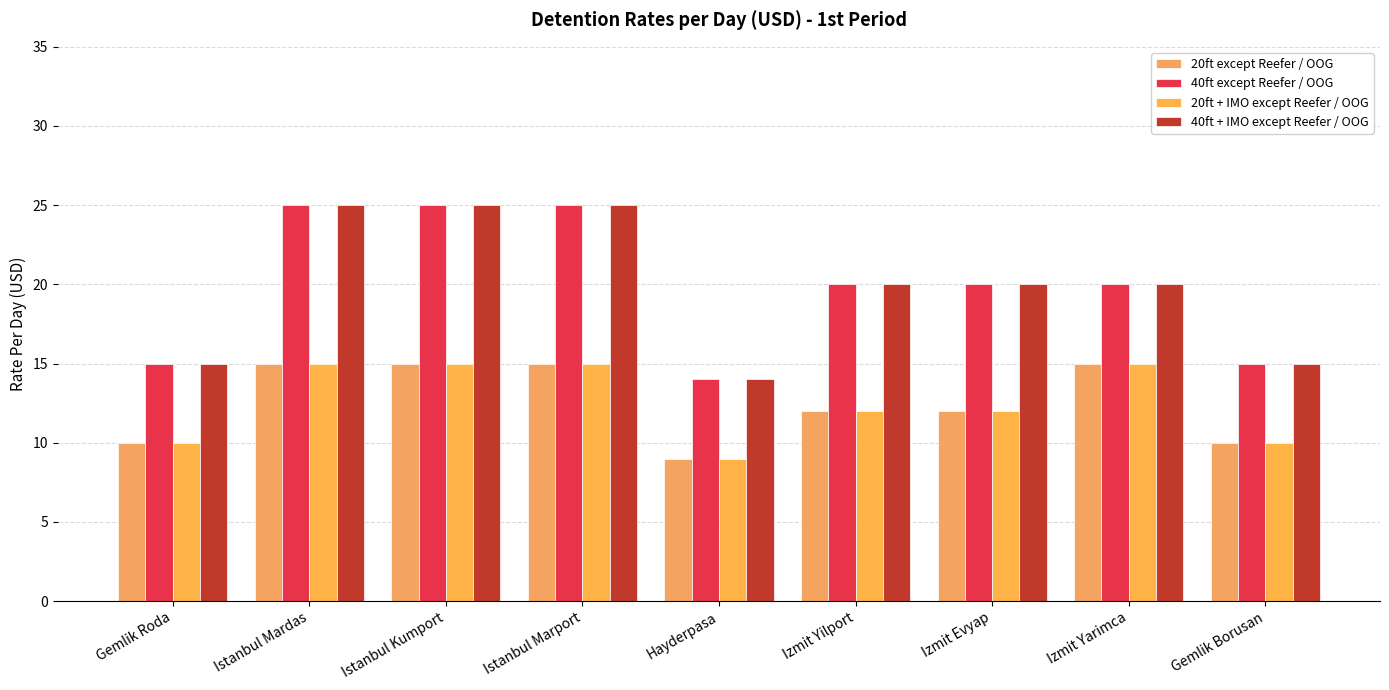

At which label does 20ft + IMO except Reefer / OOG first exceed 12?

Istanbul Mardas